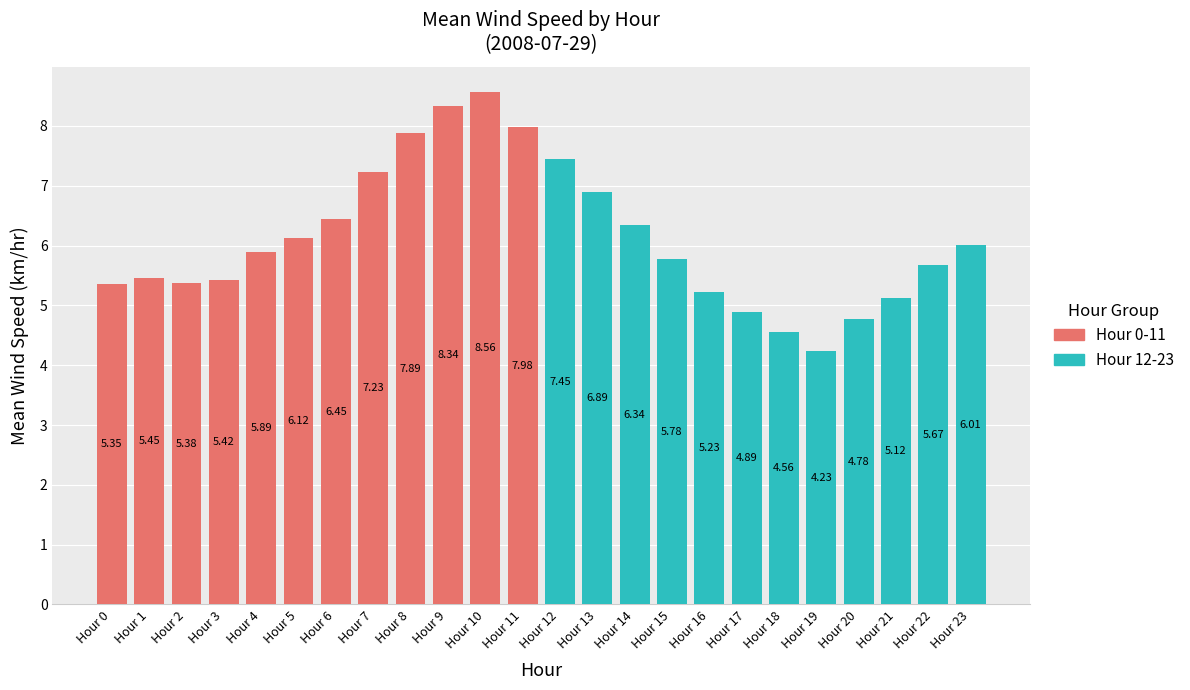

How many values in the Hour 0-11 series exceed 6?

7